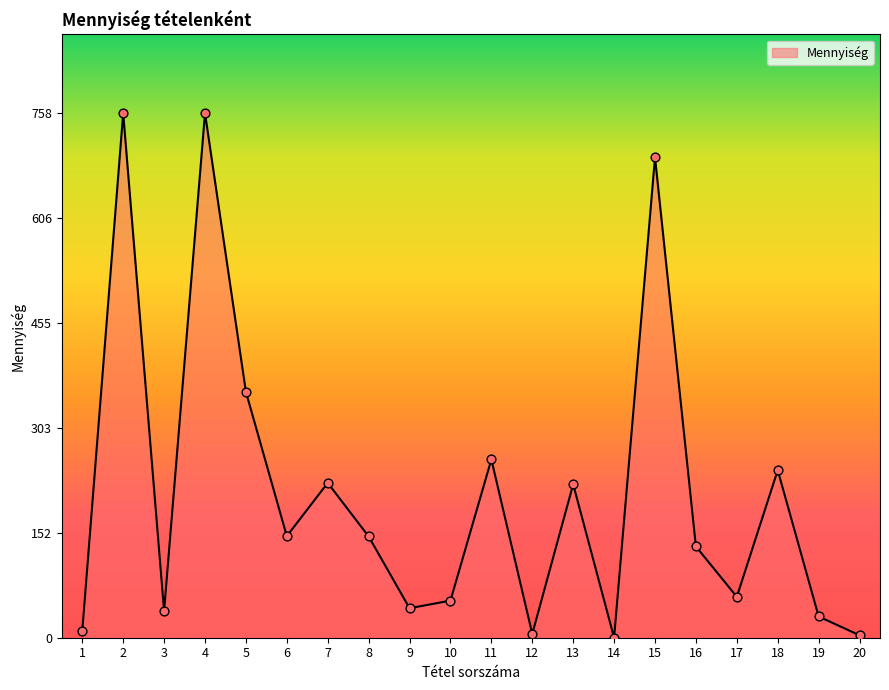

What is the change in value from 4 to 8?

-611.5